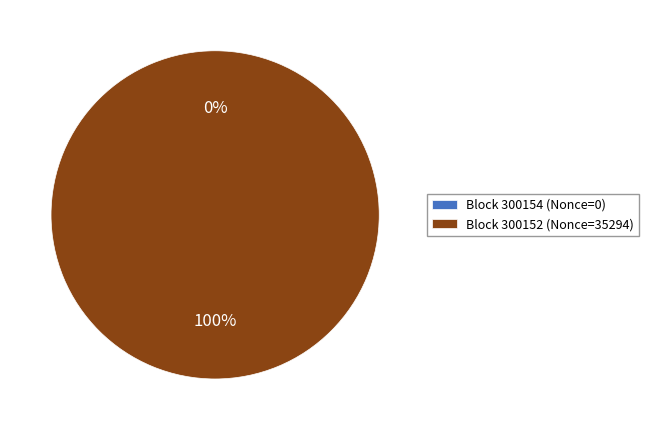

True or false: Block 300152 (Nonce=35294) accounts for 100% of the total.

True